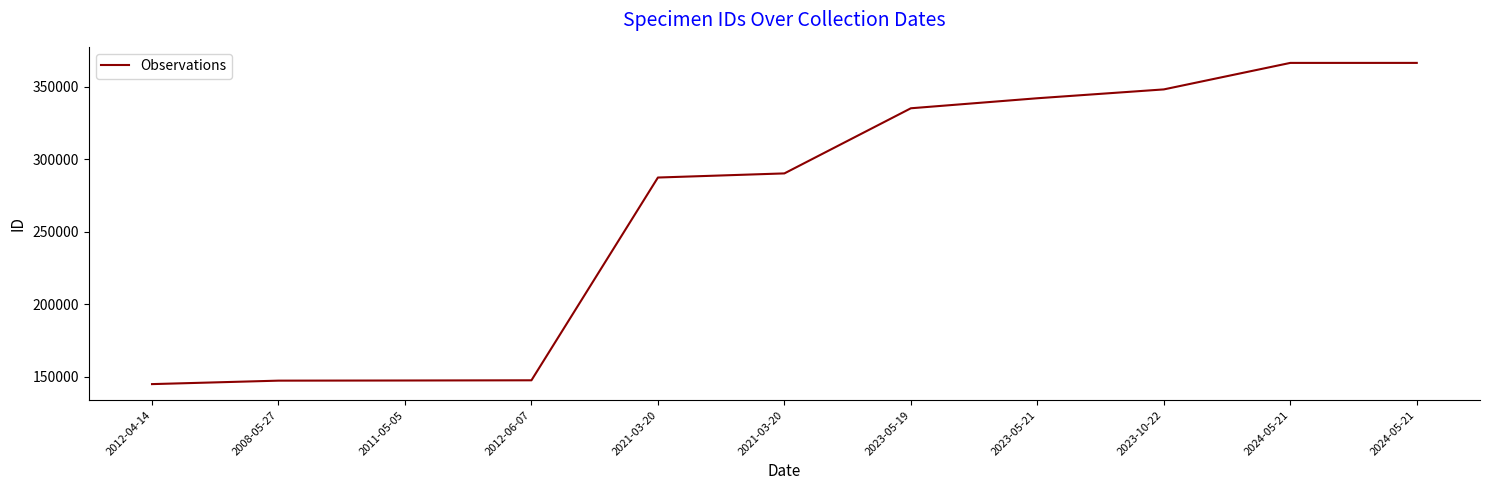

Count the number of categories in the chart.

11